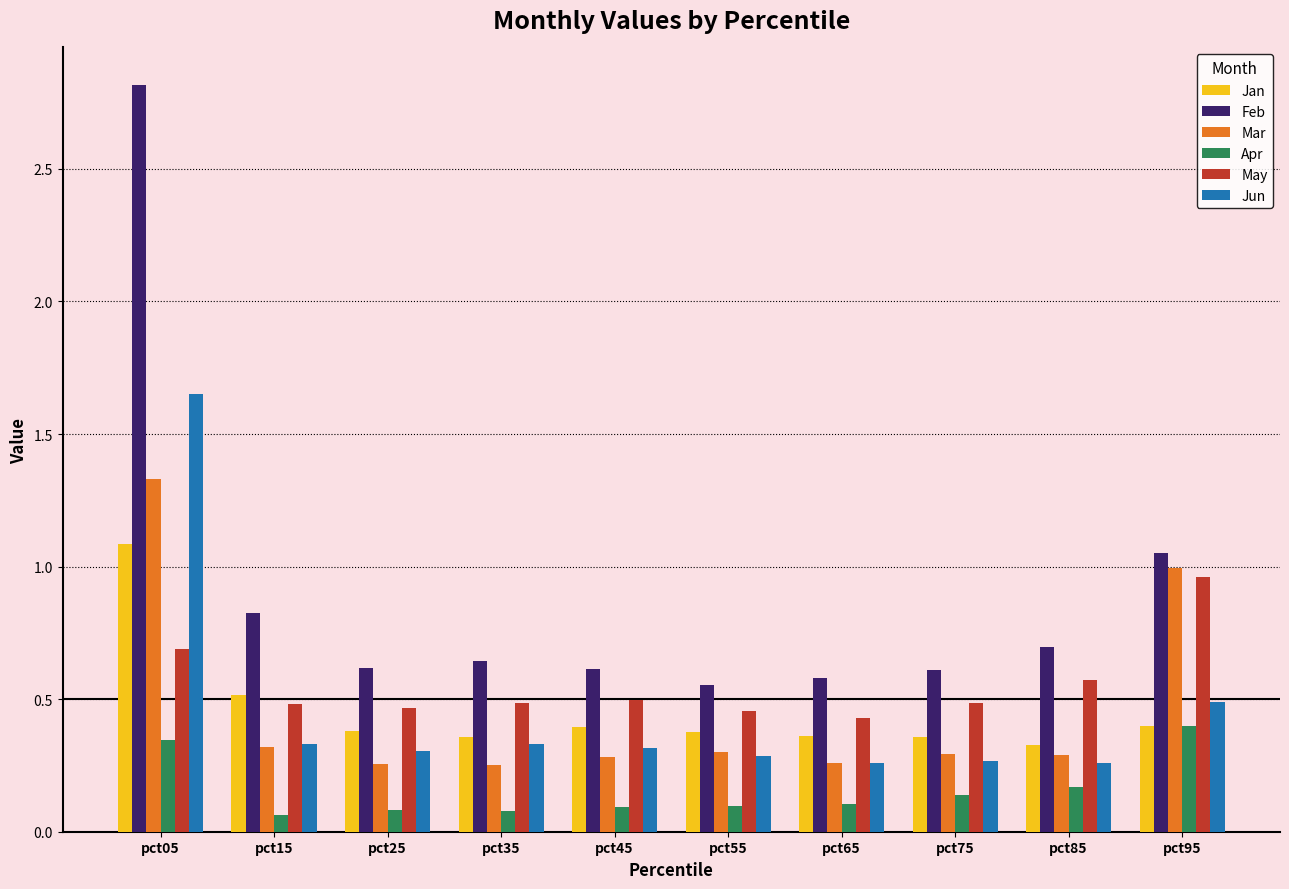

What is the sum of the Feb values at pct95 and pct75?

1.7